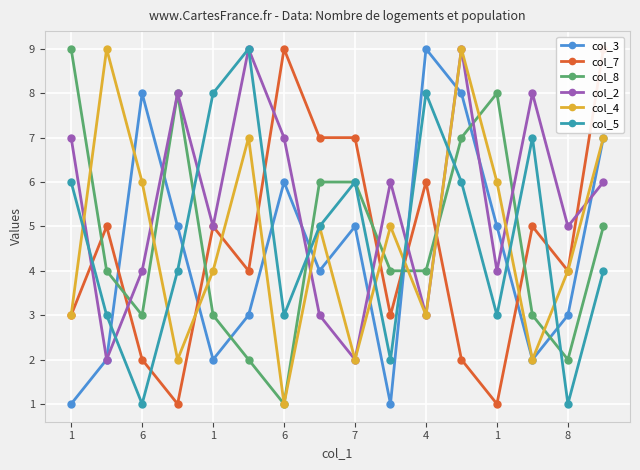

In col_2, how many points are higher than both neighbors (excluding endpoints)?

5